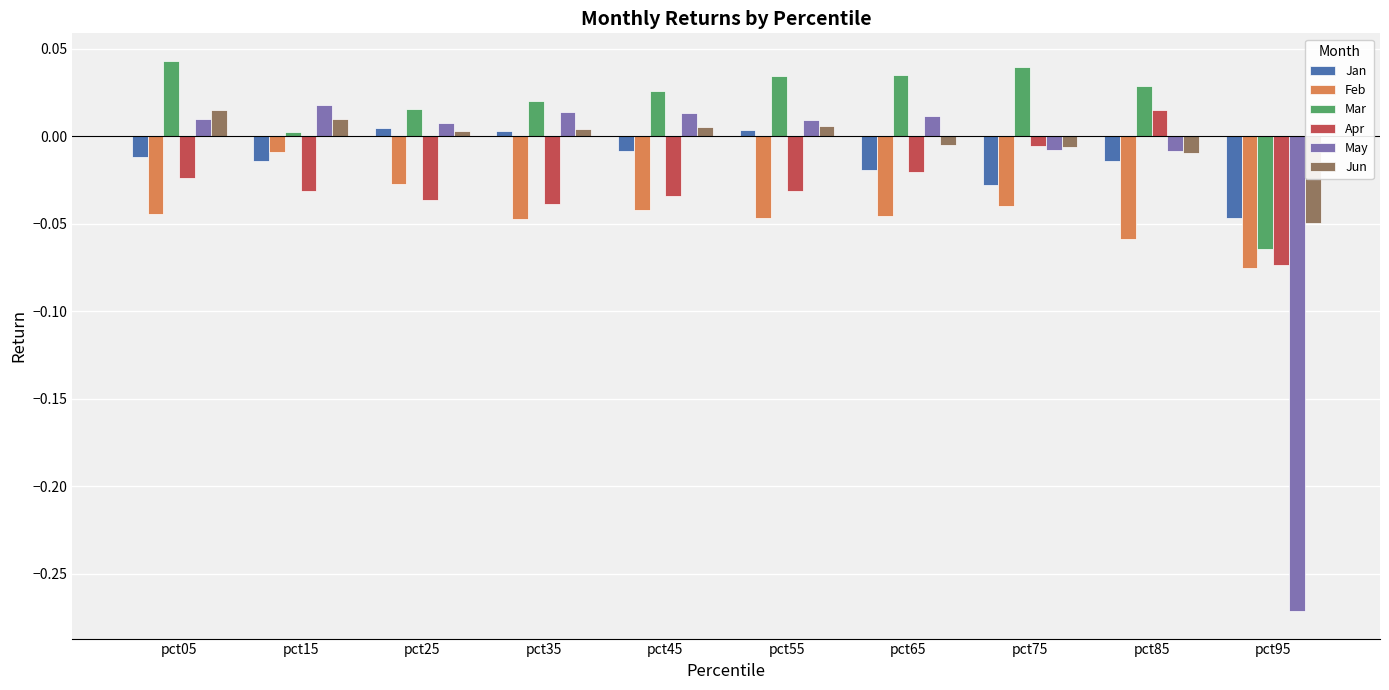

Is the value of Apr at pct65 greater than the value of Feb at pct65?

Yes